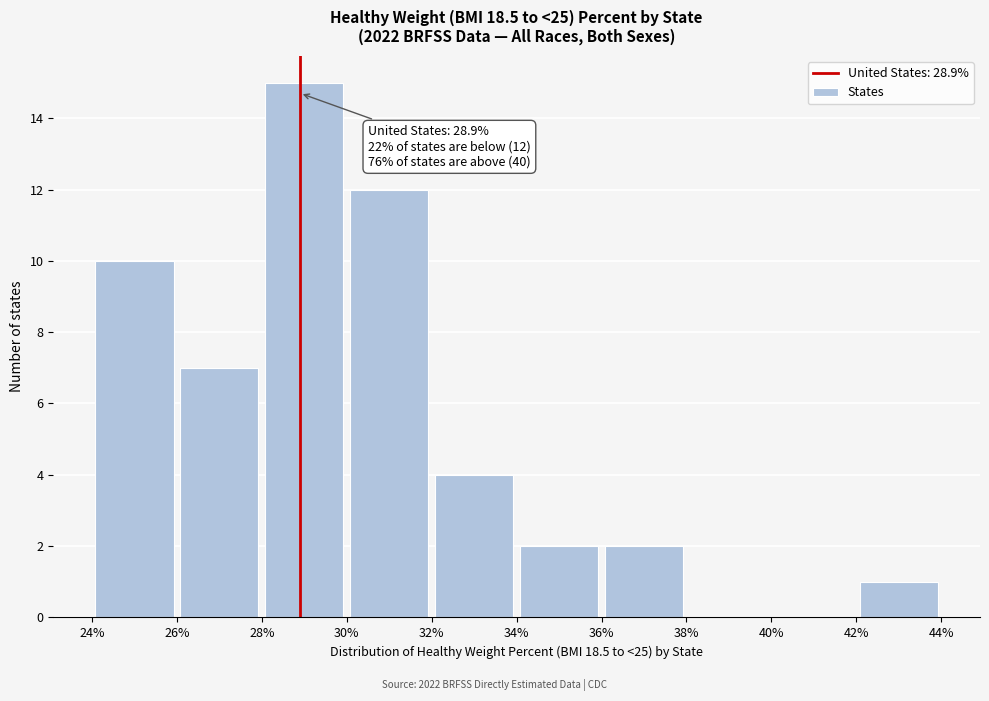

Over which range of the x-axis is the bar tallest?

28% to 30%